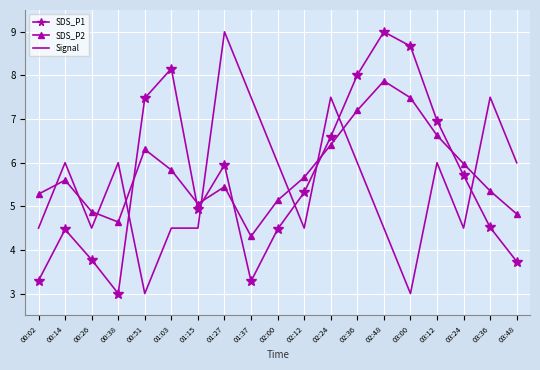

True or false: SDS_P2 has more than 2 interior local peaks.

True